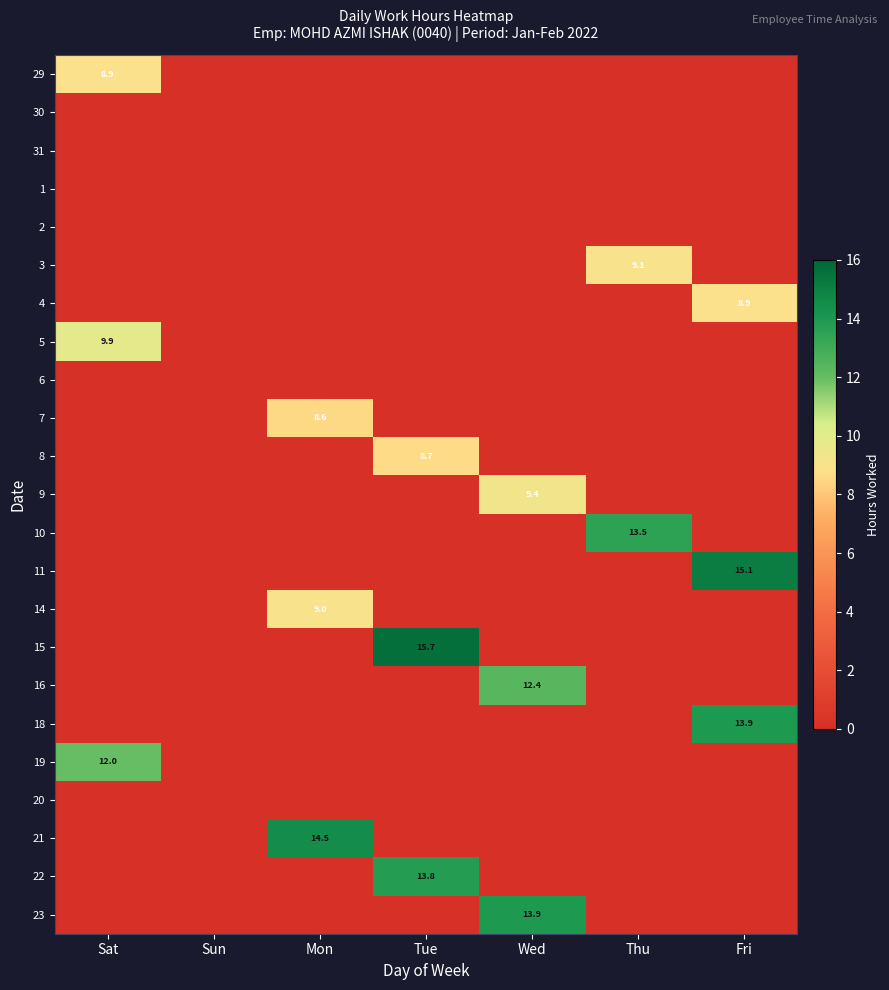

What is the difference between the highest and lowest values at Sat?

12.0